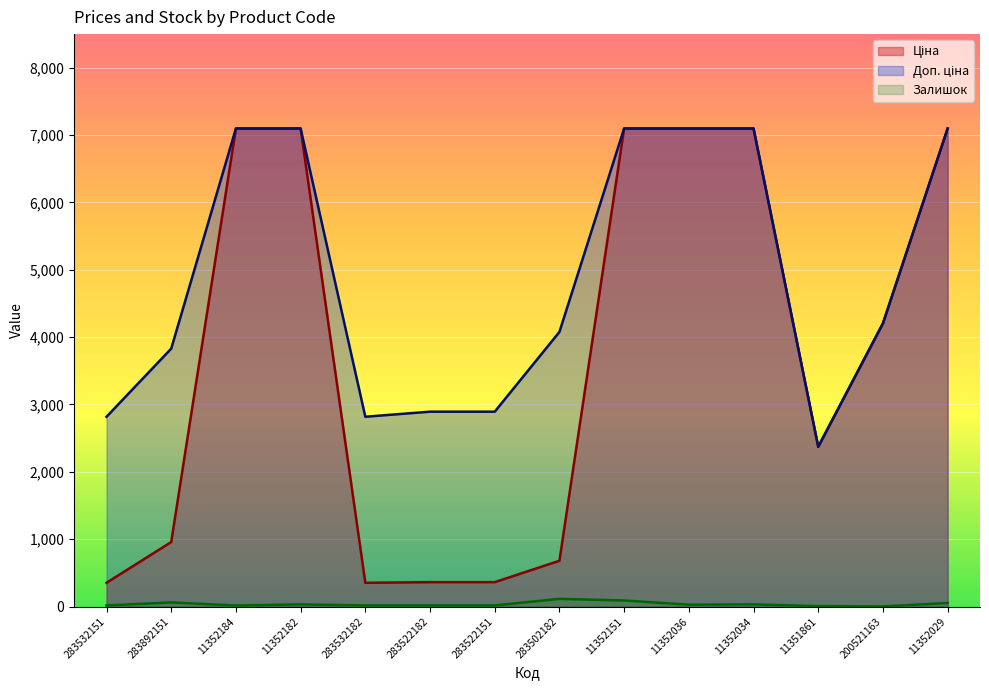

How many lines are shown in the chart?

3